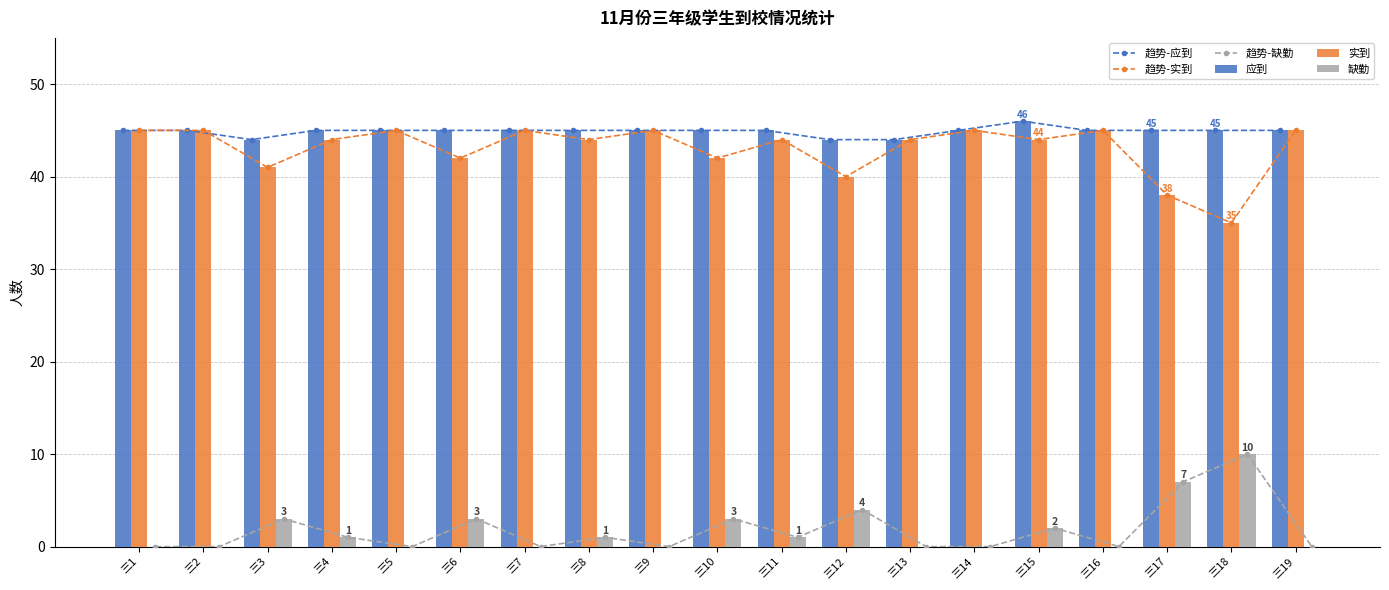

What is the value of the 应到 bar at the 1st from the left?

45